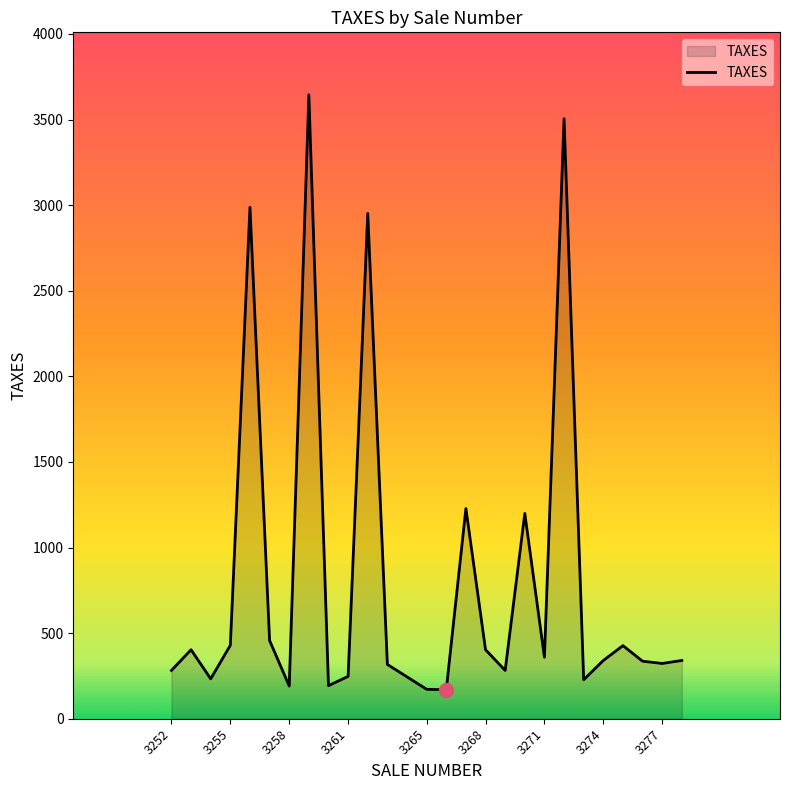

What is the maximum value shown in the chart?

3645.0